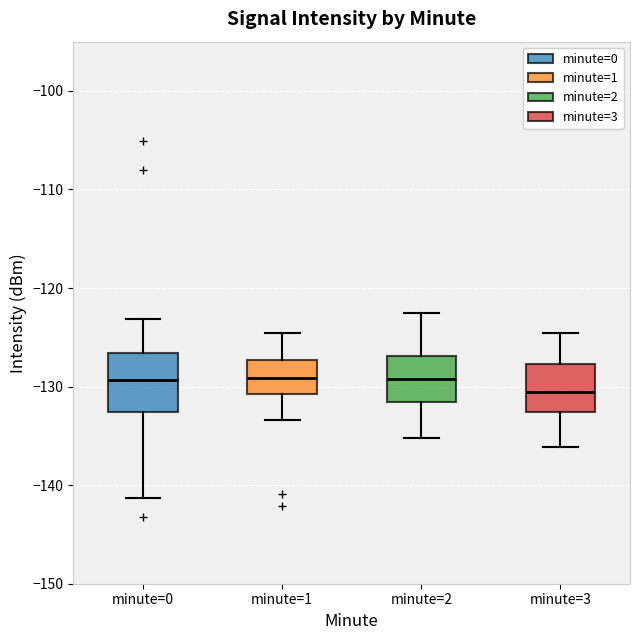

Reading left to right, read every box against the y-axis: the position of its median line, the range the box covers, and the ends of its whiskers. The values are not printed on the chart, so give them approximately, as read against the axis.

minute=0: median -129, box -133 to -127, whiskers -141 to -123
minute=1: median -129, box -131 to -127, whiskers -133 to -125
minute=2: median -129, box -132 to -127, whiskers -135 to -122
minute=3: median -131, box -133 to -128, whiskers -136 to -125